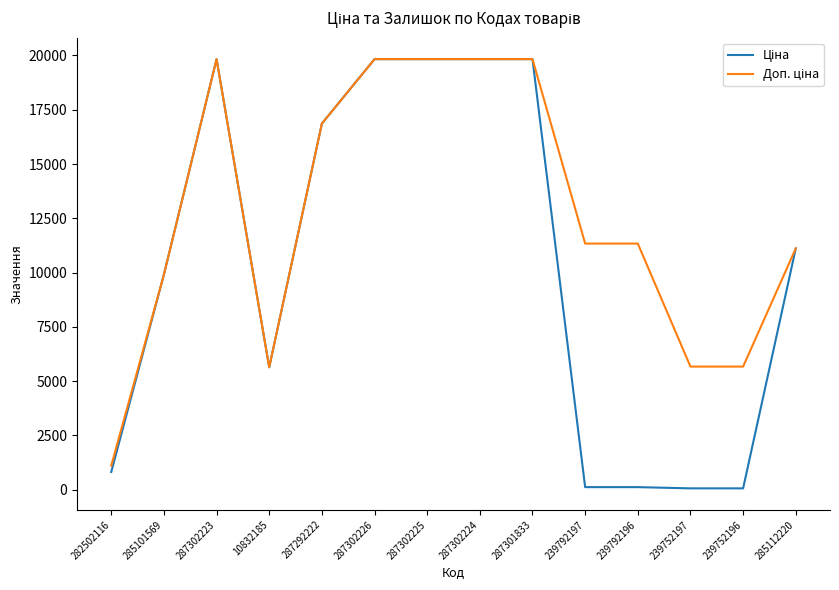

Rank the categories by Ціна value from lowest to highest.

239752197, 239752196, 239792197, 239792196, 282502116, 10832185, 285101569, 285112220, 287292222, 287302223, 287302226, 287302225, 287302224, 287301833